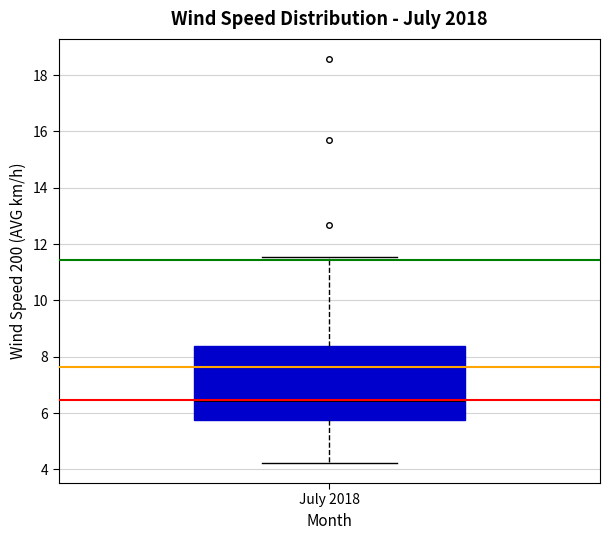

Where does the lower whisker of the box for July 2018 end on the y-axis? The values are not printed on the chart, so give them approximately, as read against the axis.

4.2